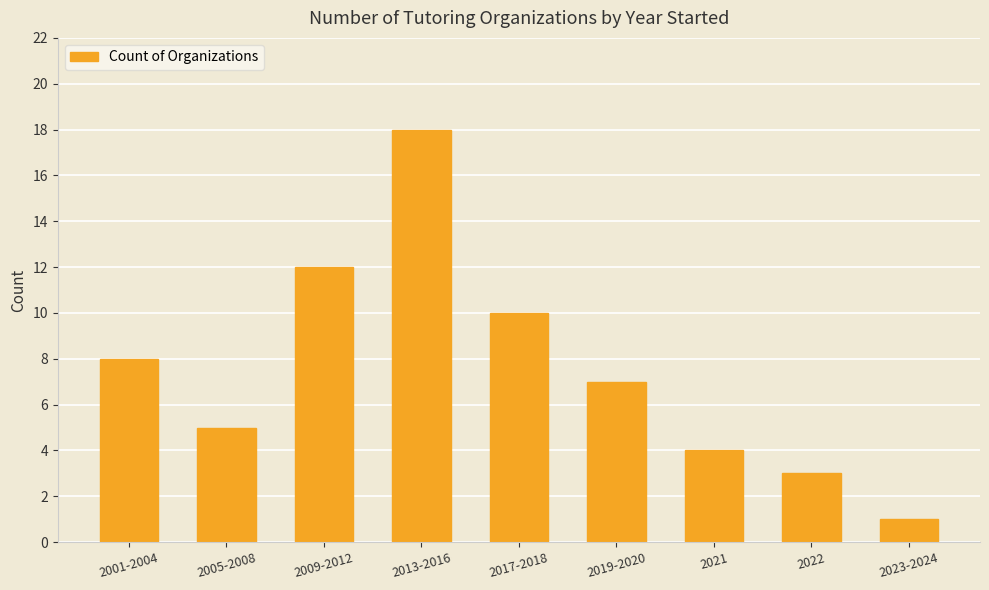

What is the average value?

8